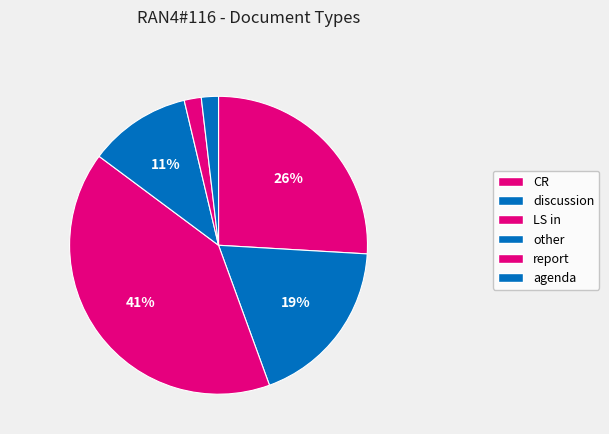

True or false: agenda accounts for 2% of the total.

True